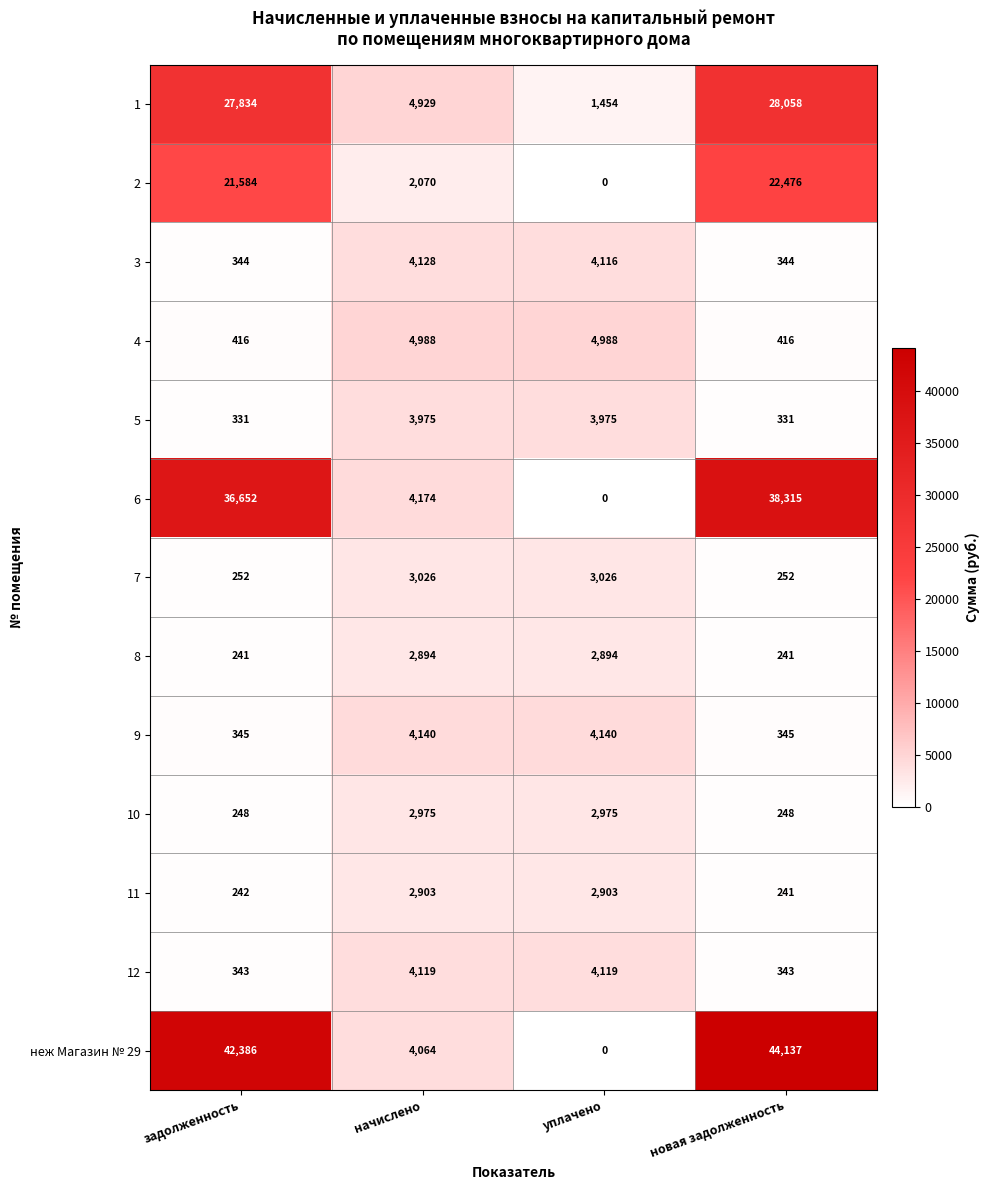

What is the sum of all 4 values?

10808